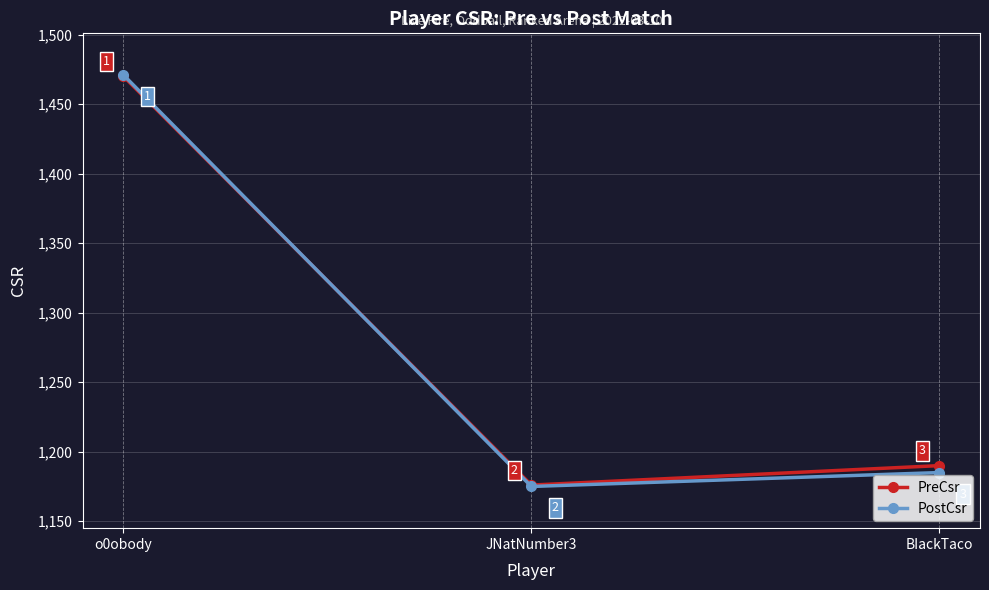

What are all the series names shown in the legend?

PreCsr, PostCsr